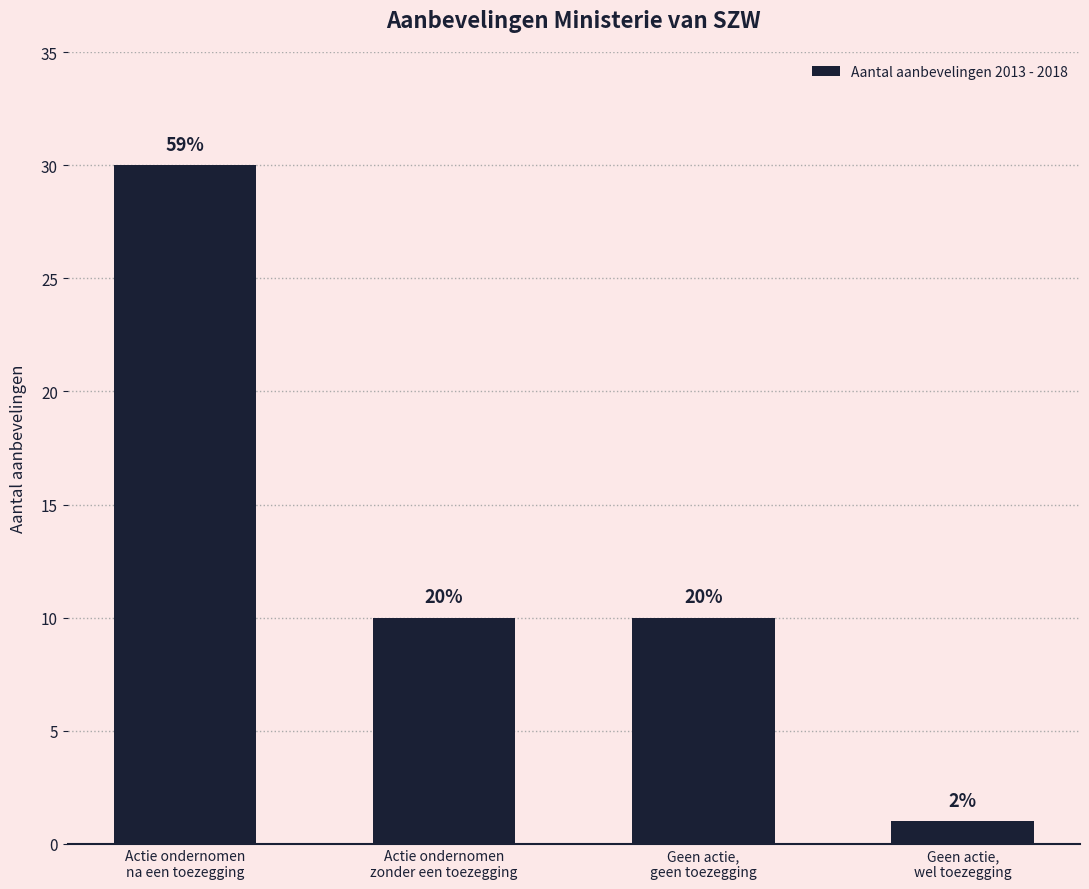

What is the value of the 3rd bar from the left?

10